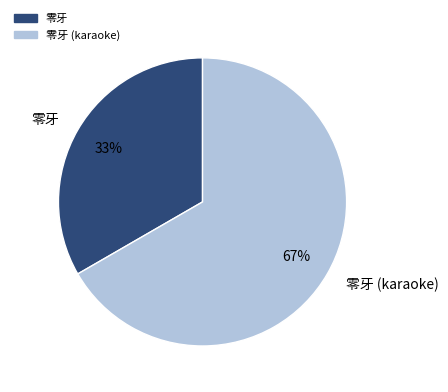

Which slice is the smallest?

零牙